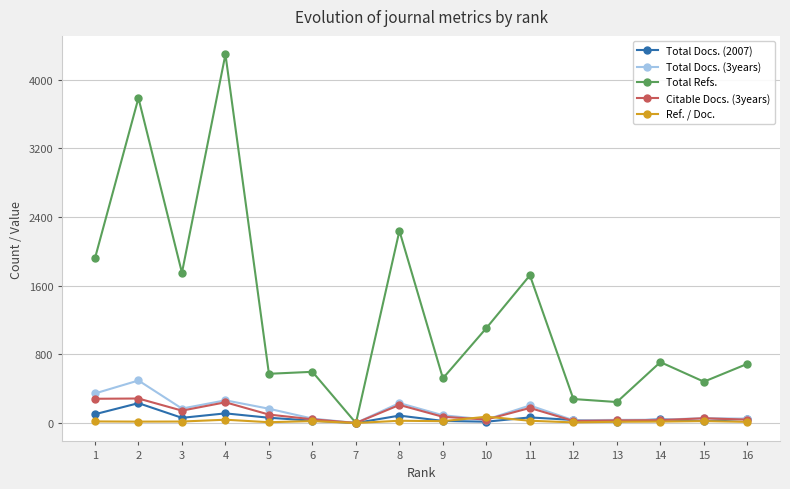

Which series has the largest total across all categories?

Total Refs.